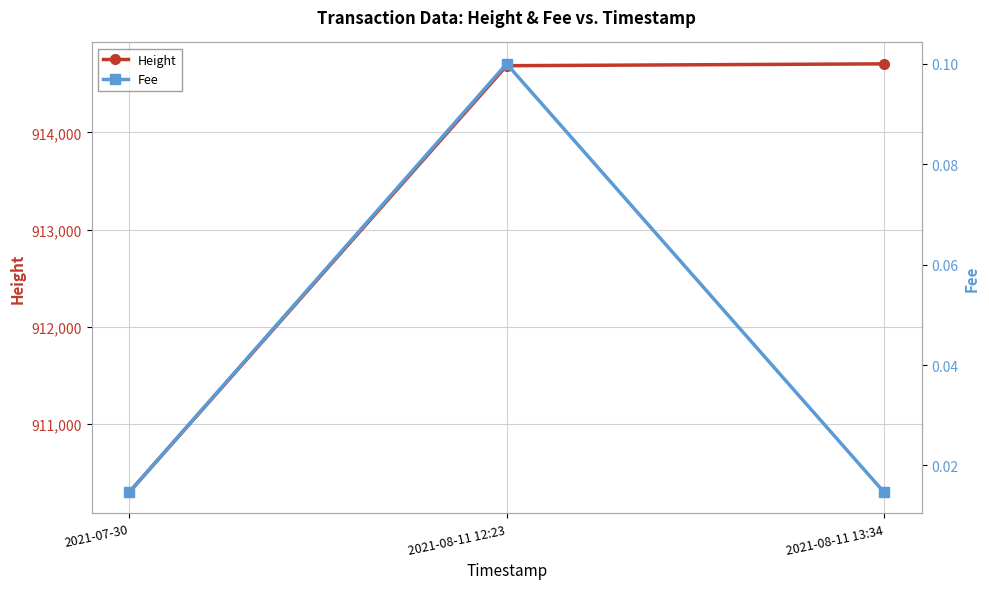

Reading left to right, list all the values displayed in this chart.

Height: 2021-07-30=910300.0	2021-08-11 12:23=914685.0	2021-08-11 13:34=914704.0
Fee: 2021-07-30=0.0	2021-08-11 12:23=0.1	2021-08-11 13:34=0.0